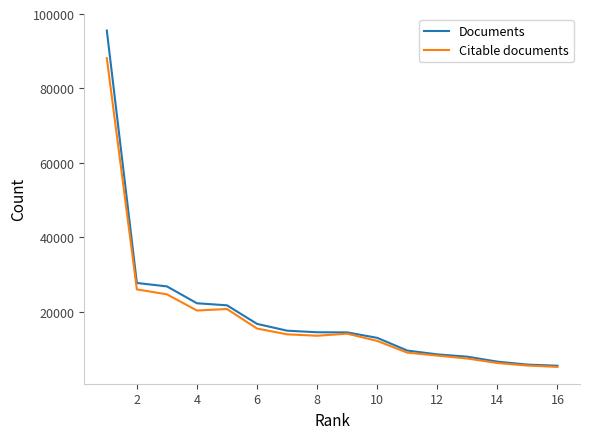

Which series has the widest spread of values?

Documents